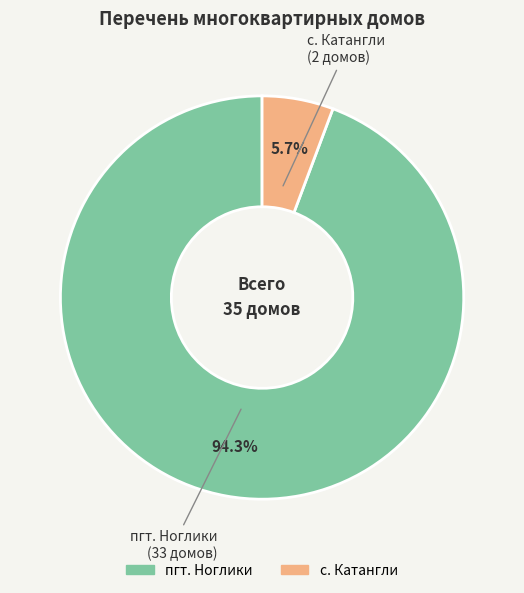

Rank the categories by value from lowest to highest.

с. Катангли, пгт. Ноглики